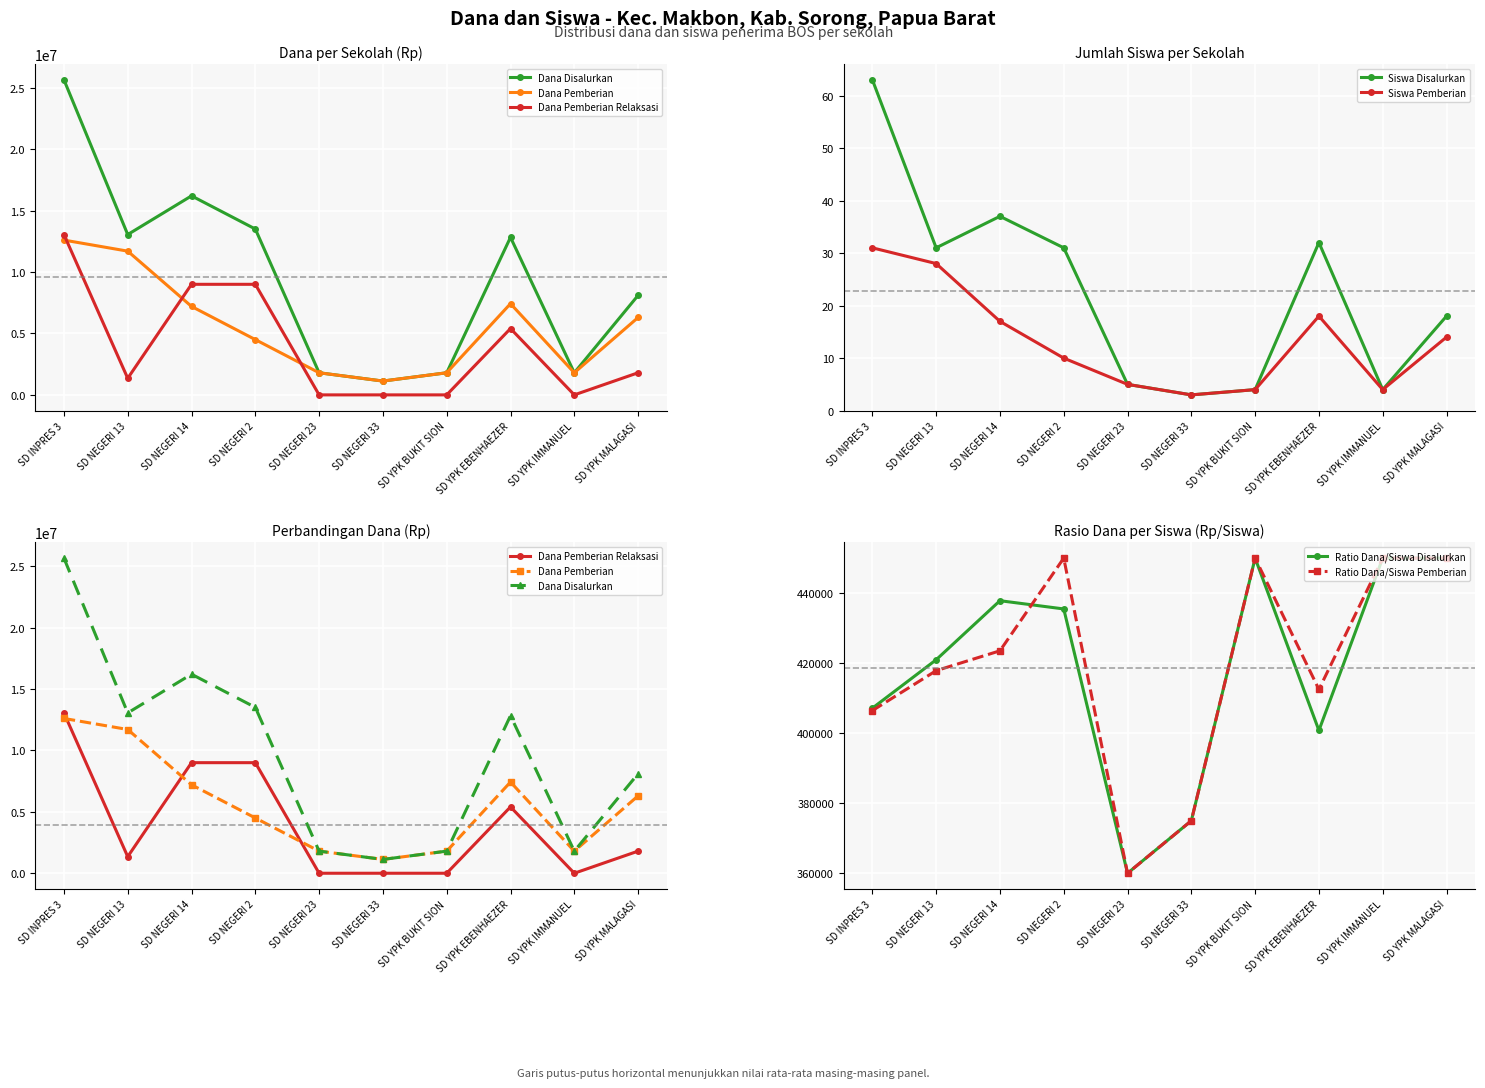

Which series has the largest range (max minus min)?

Dana Disalurkan